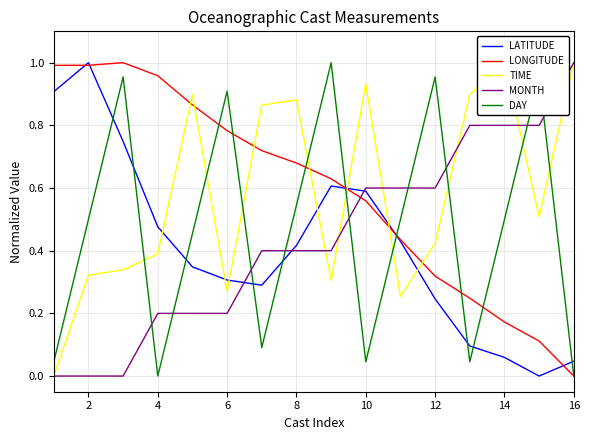

Is it true that LONGITUDE equals 1.1 at 8?

False